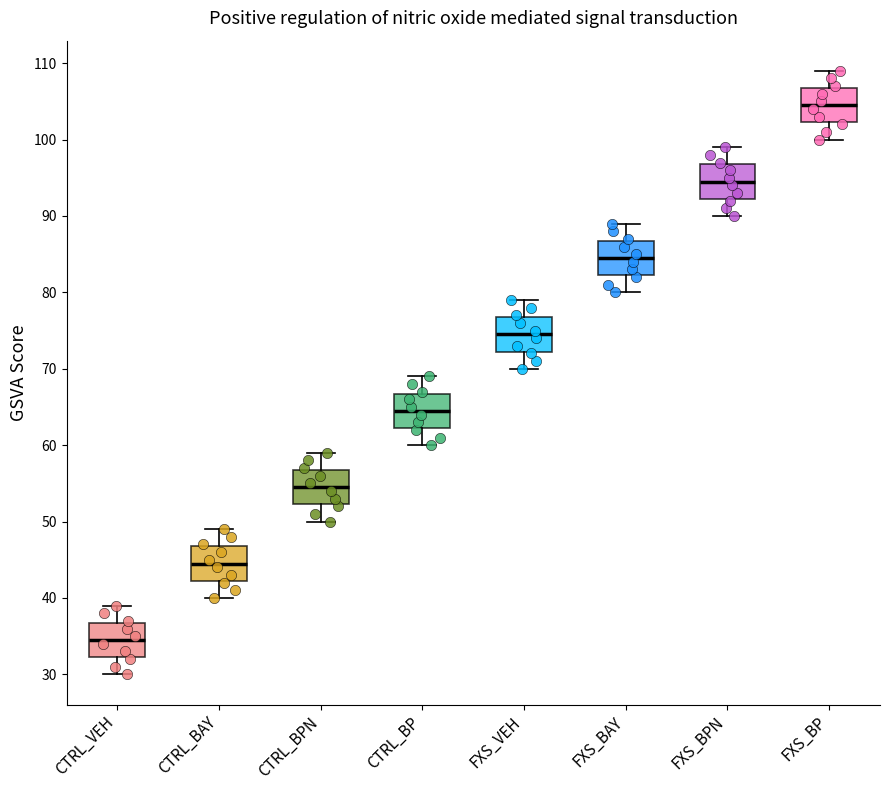

Which box has the highest median line?

FXS_BP